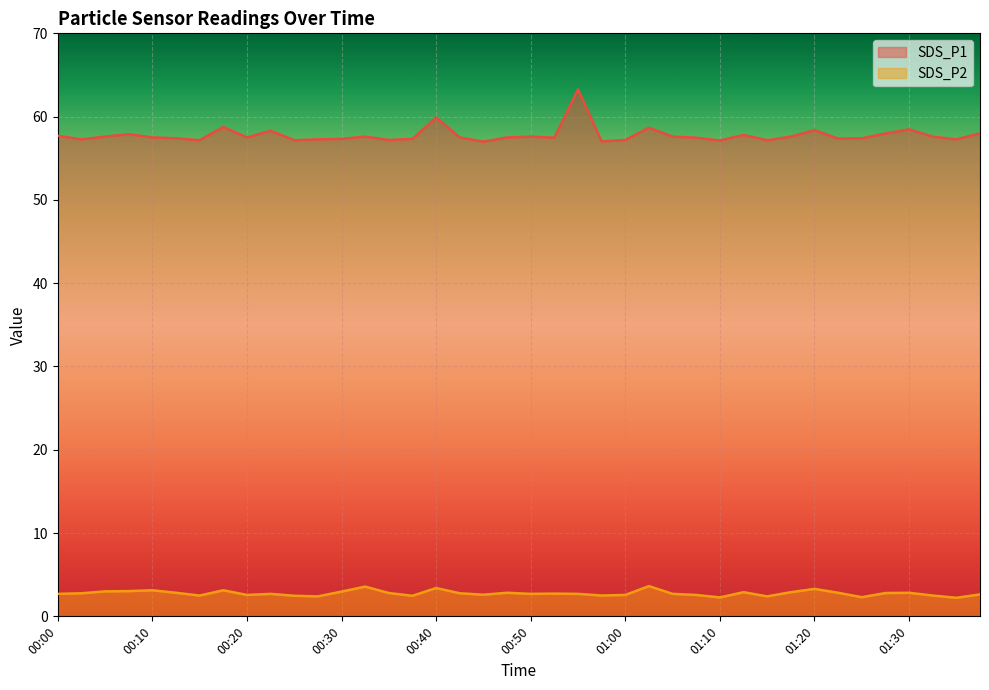

Is the value of SDS_P2 at 00:10 greater than the value of SDS_P1 at 01:34?

No